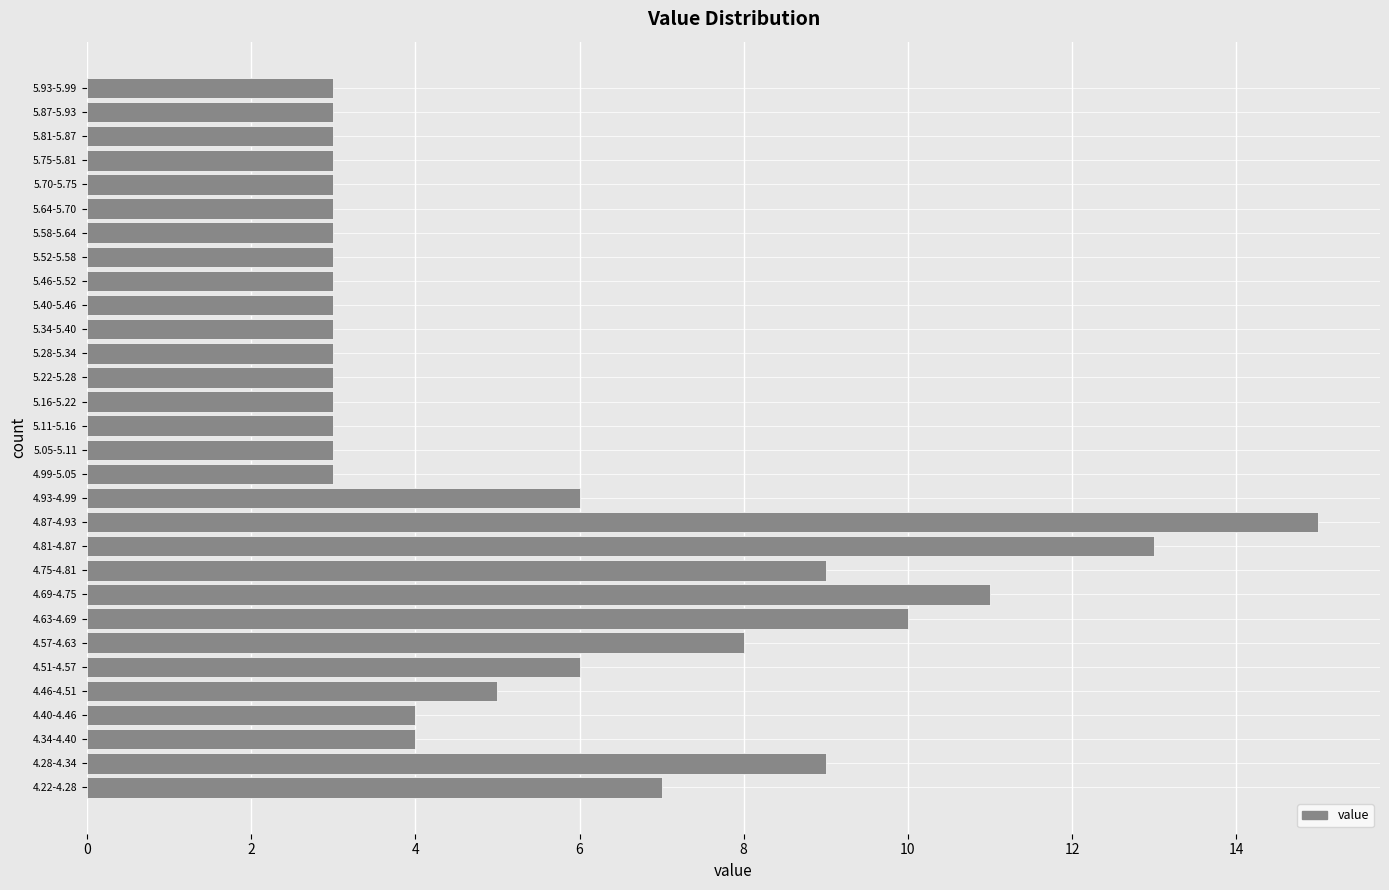

Reading bottom to top, extract all data points from this chart.

4.22-4.28=7	4.28-4.34=9	4.34-4.40=4	4.40-4.46=4	4.46-4.51=5	4.51-4.57=6	4.57-4.63=8	4.63-4.69=10	4.69-4.75=11	4.75-4.81=9	4.81-4.87=13	4.87-4.93=15	4.93-4.99=6	4.99-5.05=3	5.05-5.11=3	5.11-5.16=3	5.16-5.22=3	5.22-5.28=3	5.28-5.34=3	5.34-5.40=3	5.40-5.46=3	5.46-5.52=3	5.52-5.58=3	5.58-5.64=3	5.64-5.70=3	5.70-5.75=3	5.75-5.81=3	5.81-5.87=3	5.87-5.93=3	5.93-5.99=3